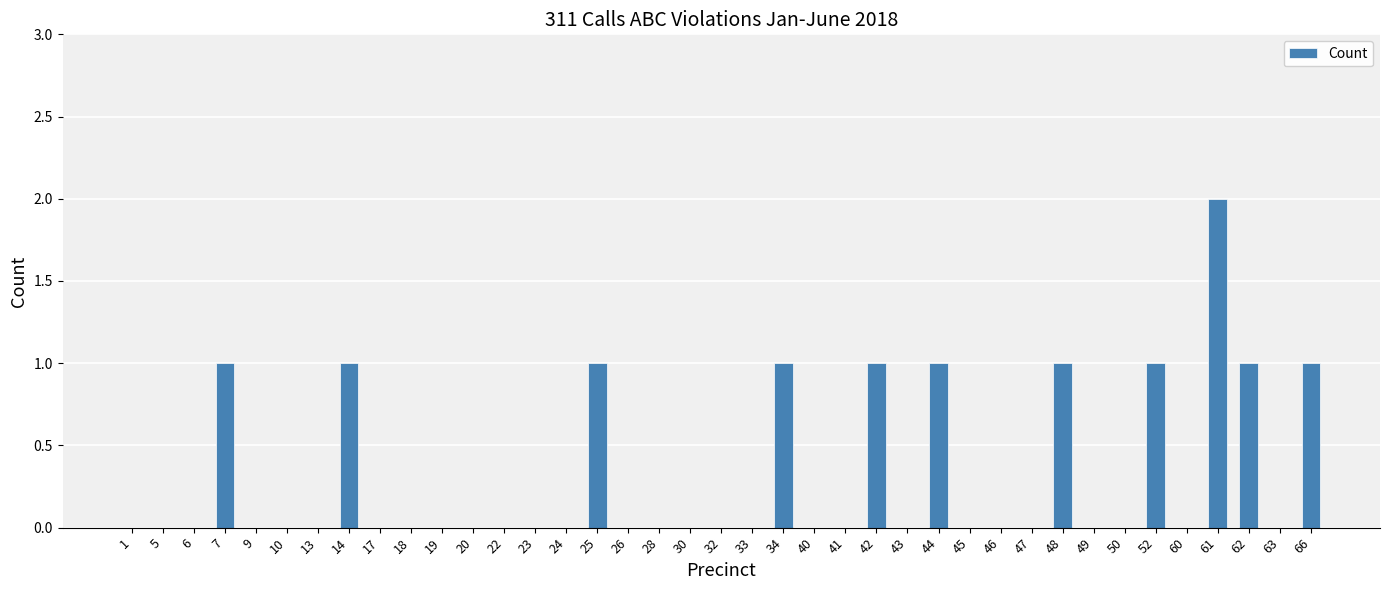

Count the number of categories in the chart.

39